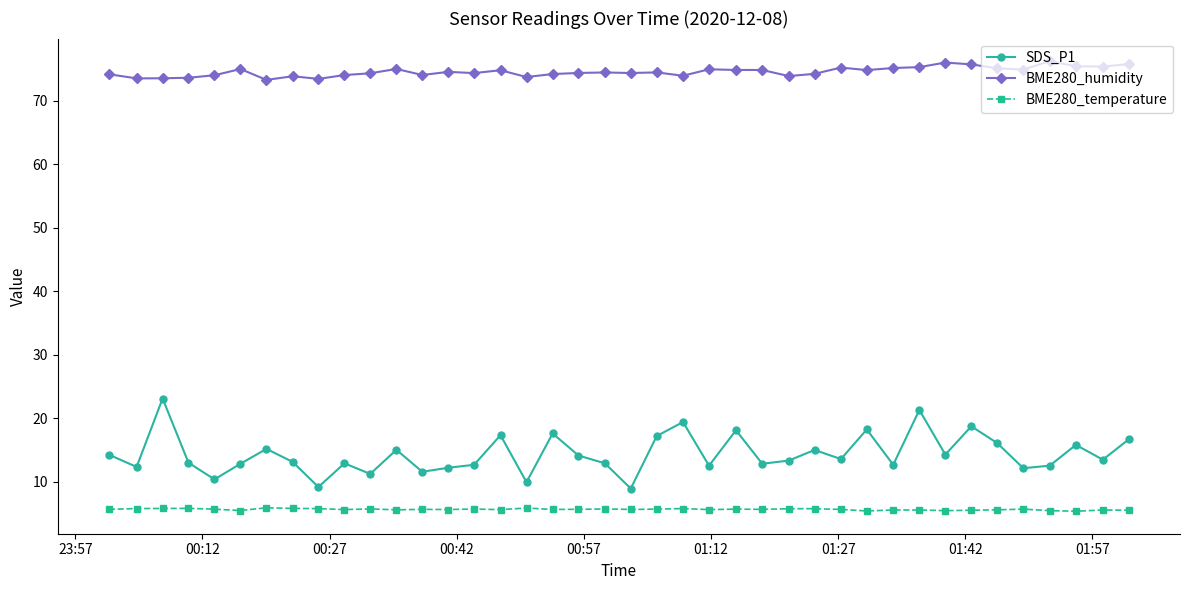

What are all the series names shown in the legend?

SDS_P1, BME280_humidity, BME280_temperature